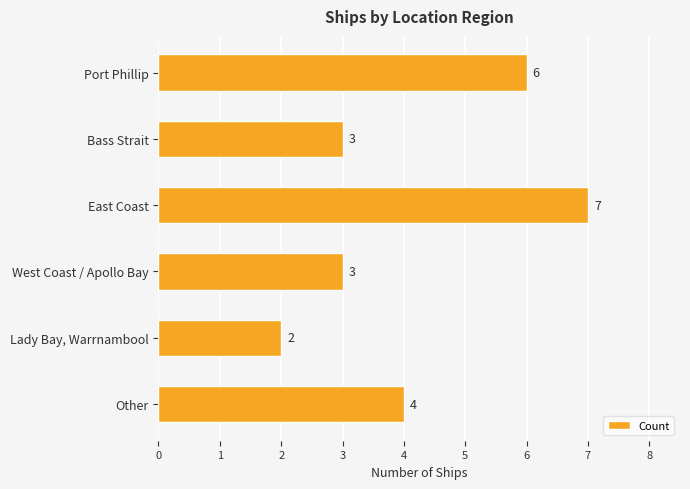

What is the difference between the maximum and minimum values?

5